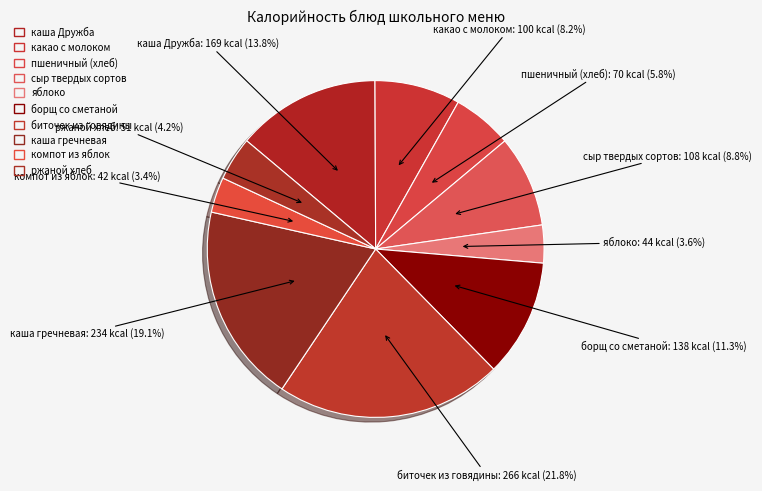

How many slices are in this pie chart?

10